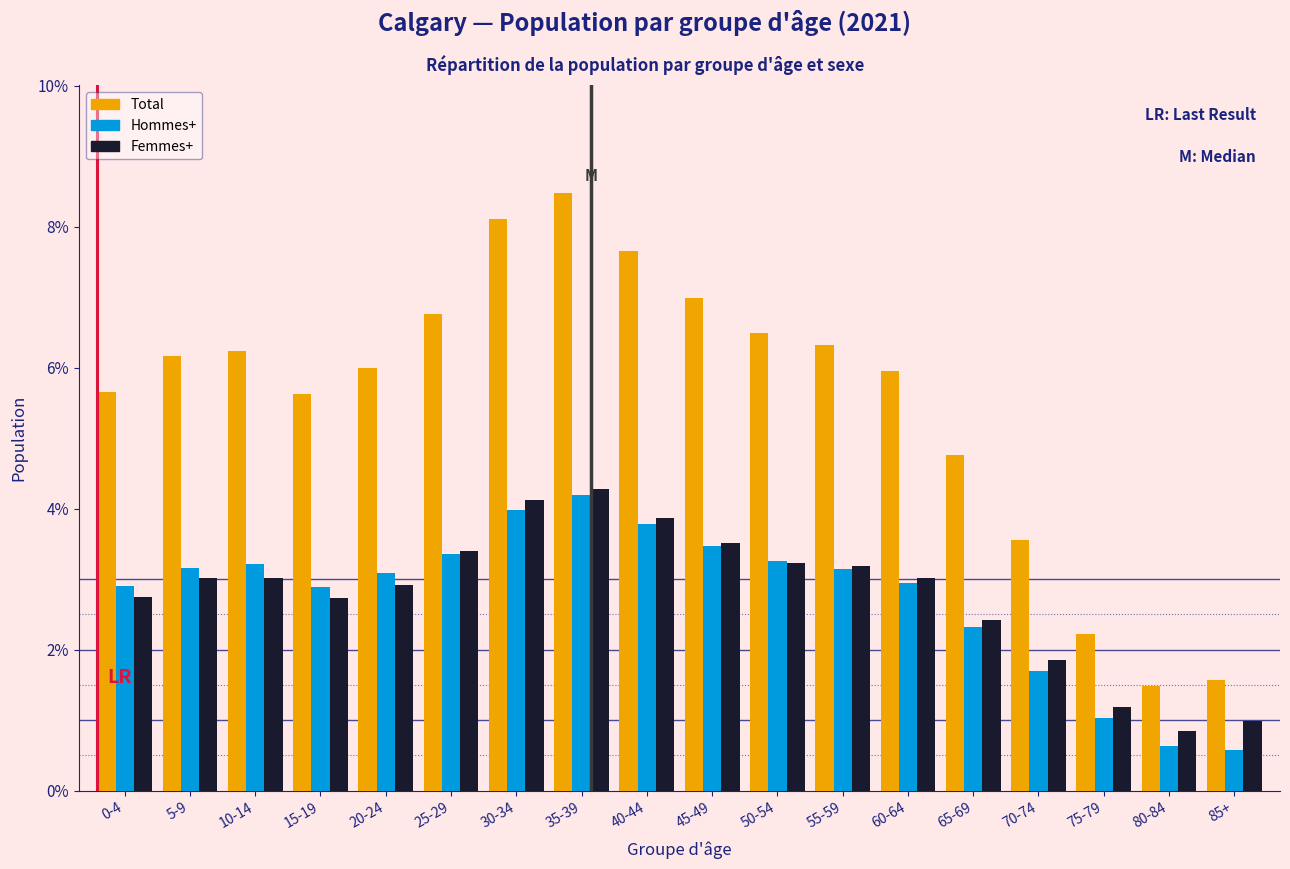

The Femmes+ series shows 5.8 at 35-39. True or false?

False